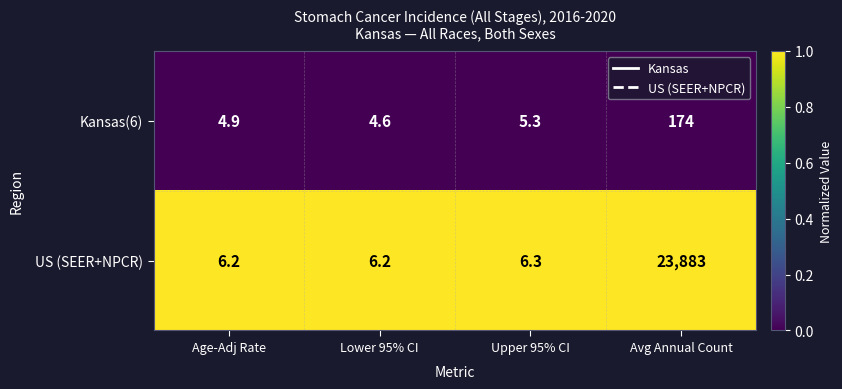

The US (SEER+NPCR) series shows 23883.0 at Avg Annual Count. True or false?

True